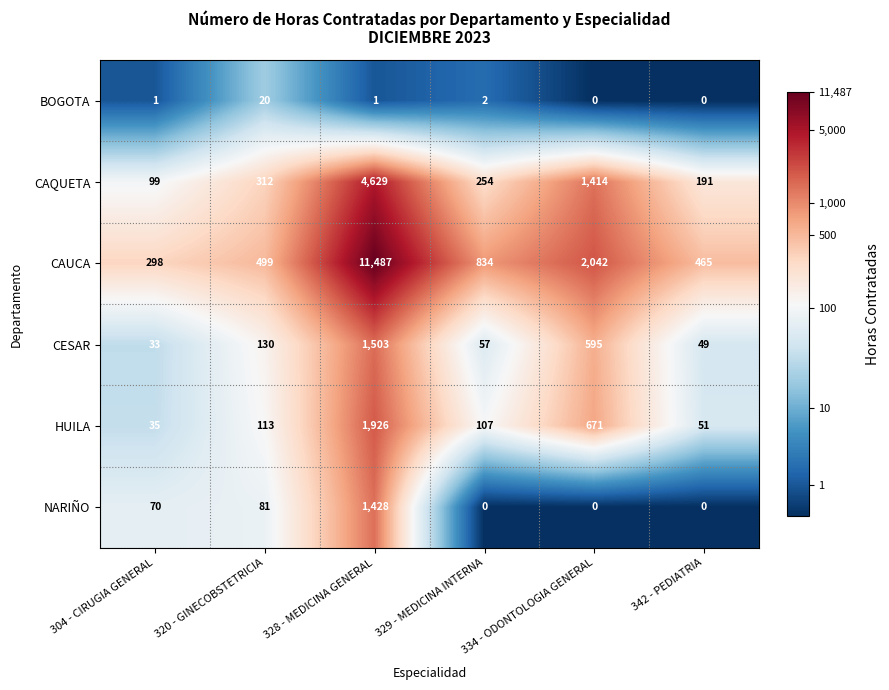

What is the difference between the maximum and minimum values in the HUILA series?

1891